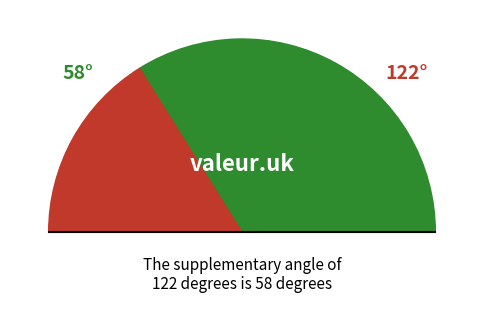

Is there any slice that represents more than half of the pie?

No